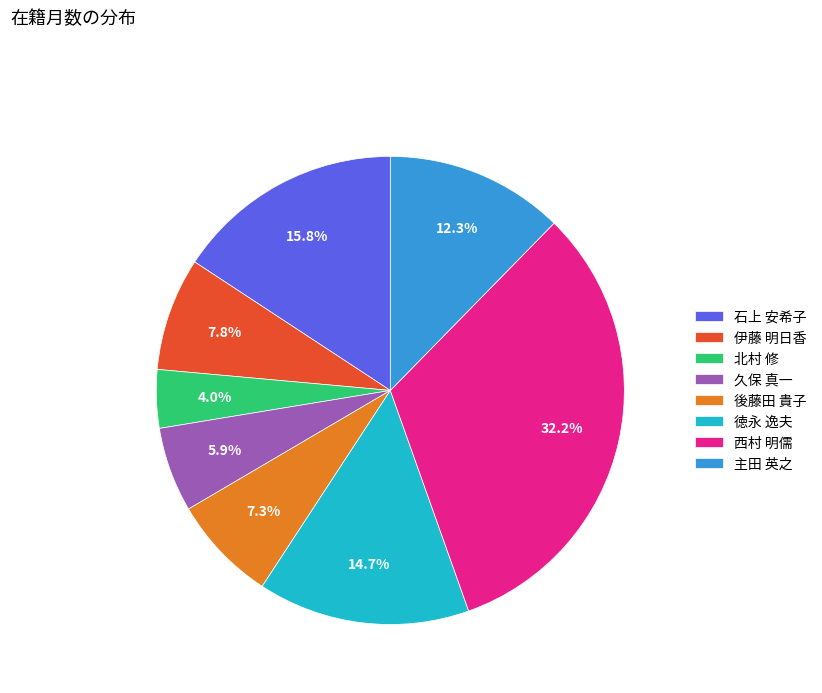

To the nearest percent, what portion does 伊藤 明日香 represent?

8%